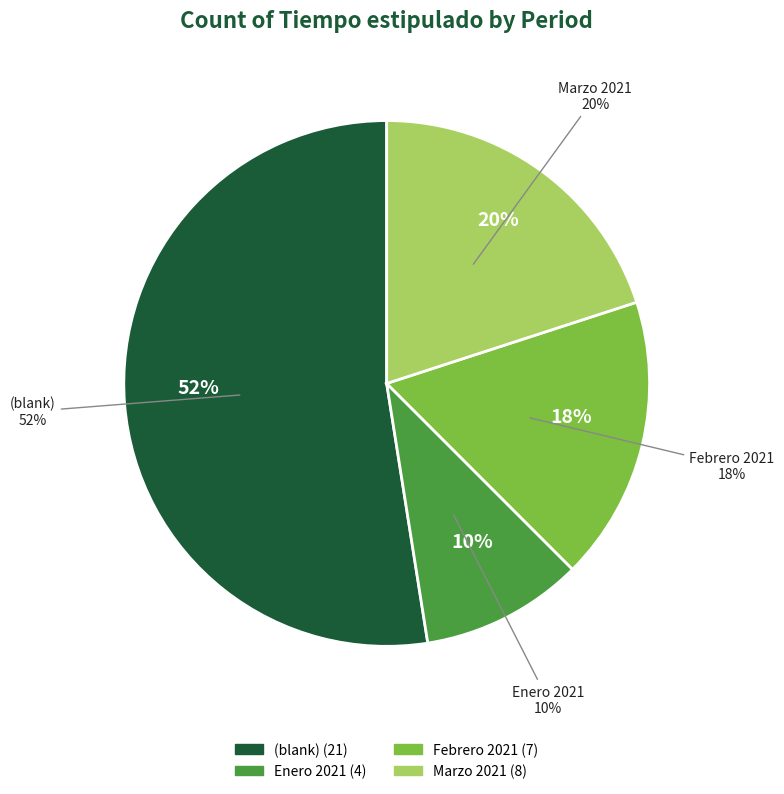

What percentage is NOT represented by Enero 2021?

90.0%